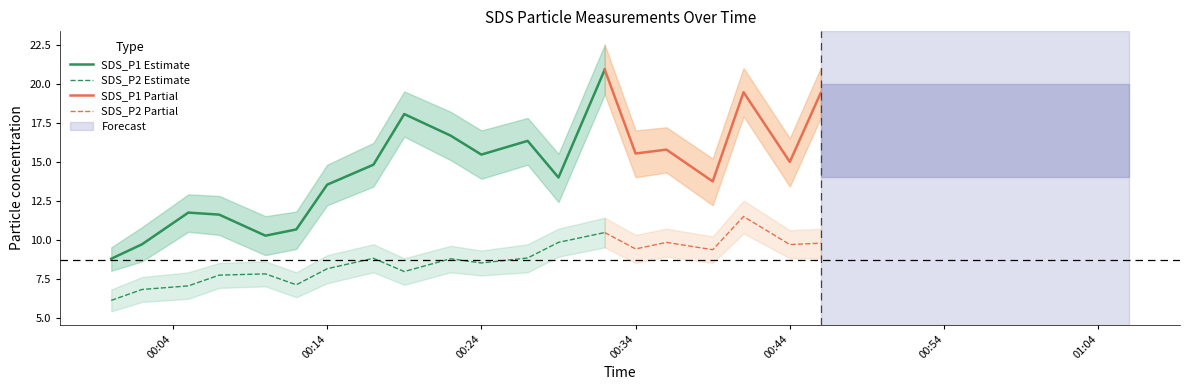

True or false: SDS_P1 Estimate and SDS_P2 Estimate intersect in this chart.

False